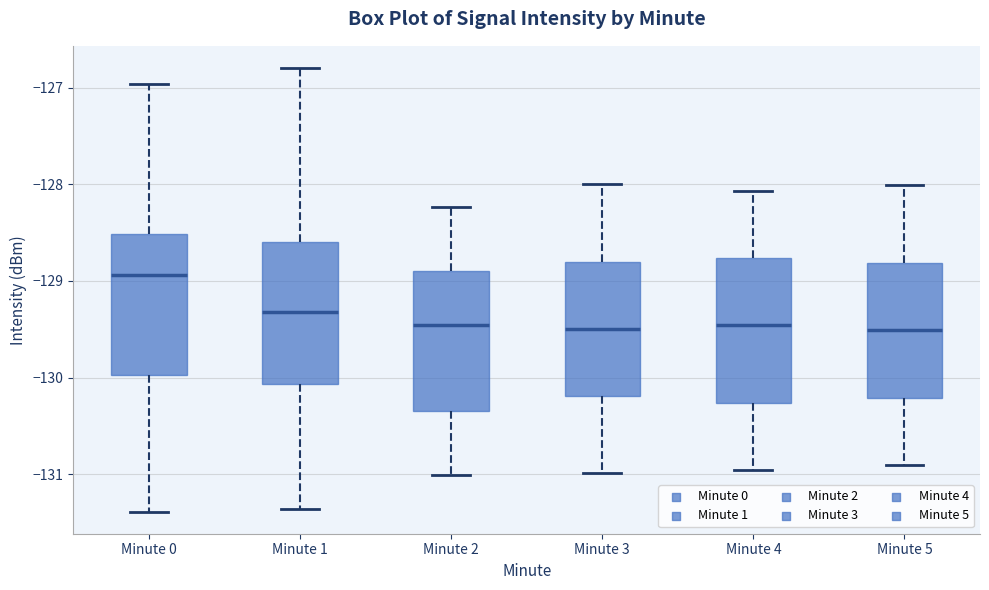

Where does the upper whisker of the box for Minute 1 end on the y-axis? The values are not printed on the chart, so give them approximately, as read against the axis.

-126.8